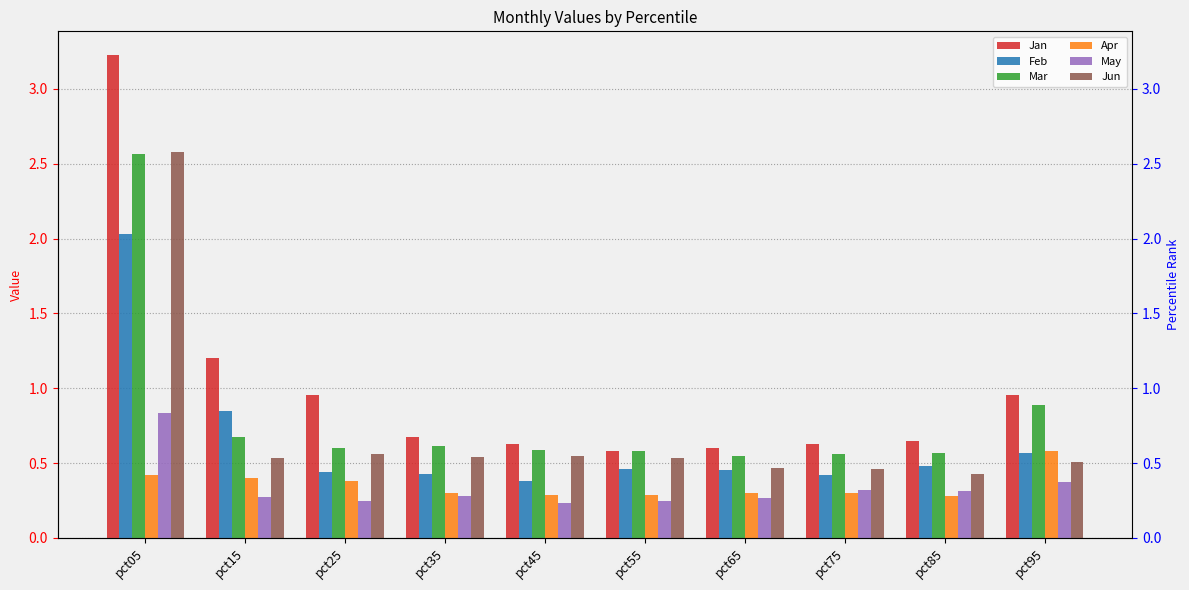

What is the sum of all Apr values?

3.5